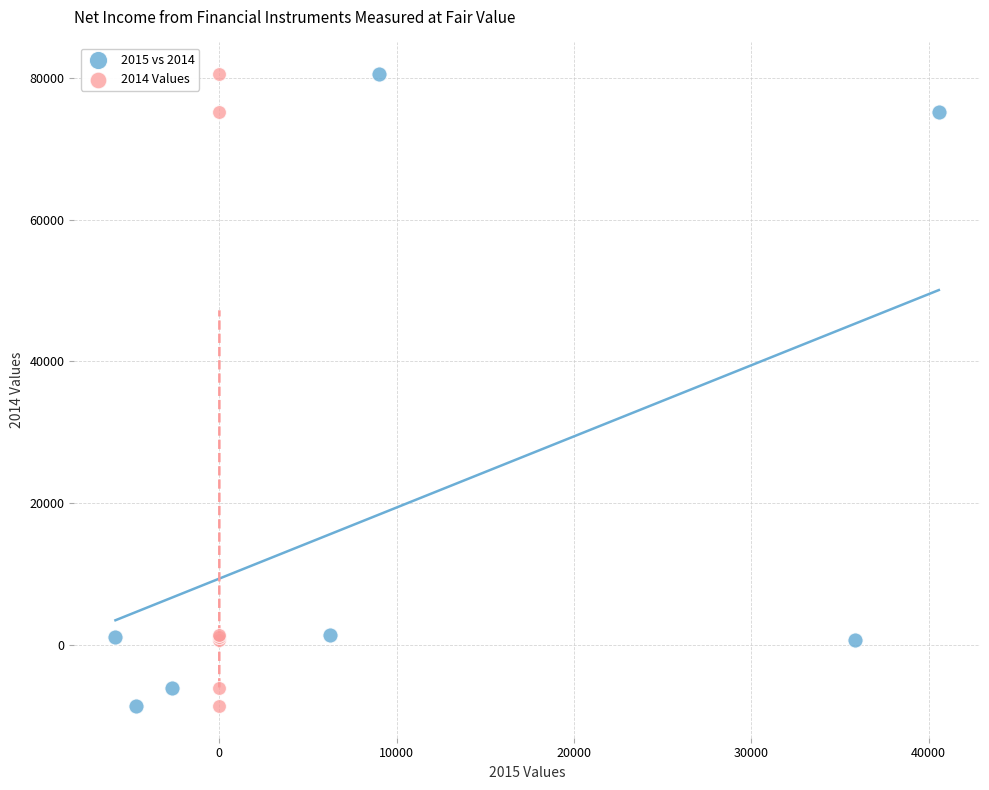

What are all the series names shown in the legend?

2015 vs 2014, 2014 Values